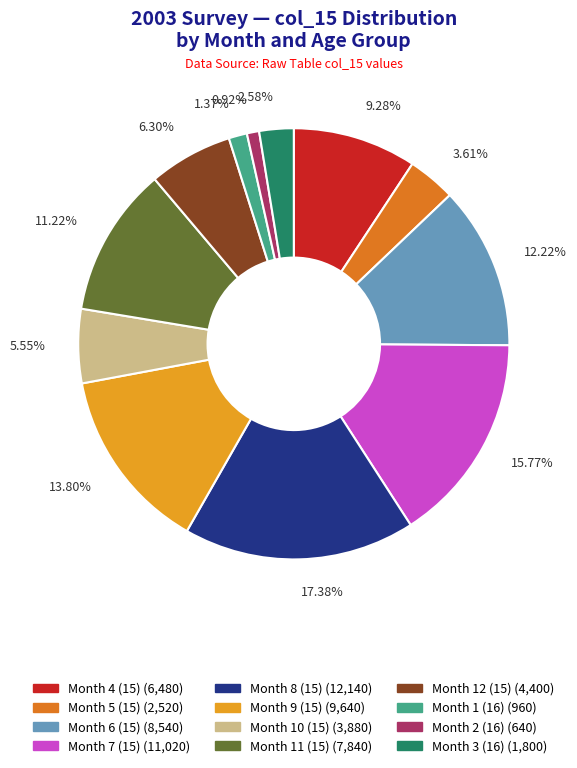

Does any single category account for the majority?

No